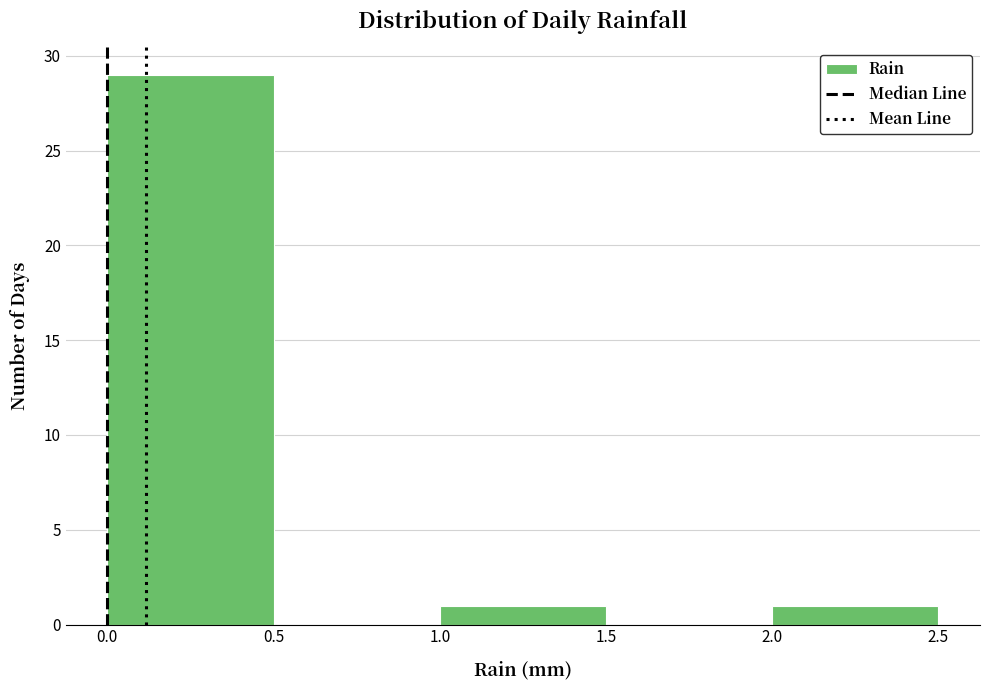

Reading left to right, transcribe this chart: for each bar, give the range it covers on the x-axis and its height. The values are not printed on the chart, so give them approximately, as read against the axis.

0.0 to 0.5: 29
0.5 to 1.0: 0
1.0 to 1.5: 1
1.5 to 2.0: 0
2.0 to 2.5: 1